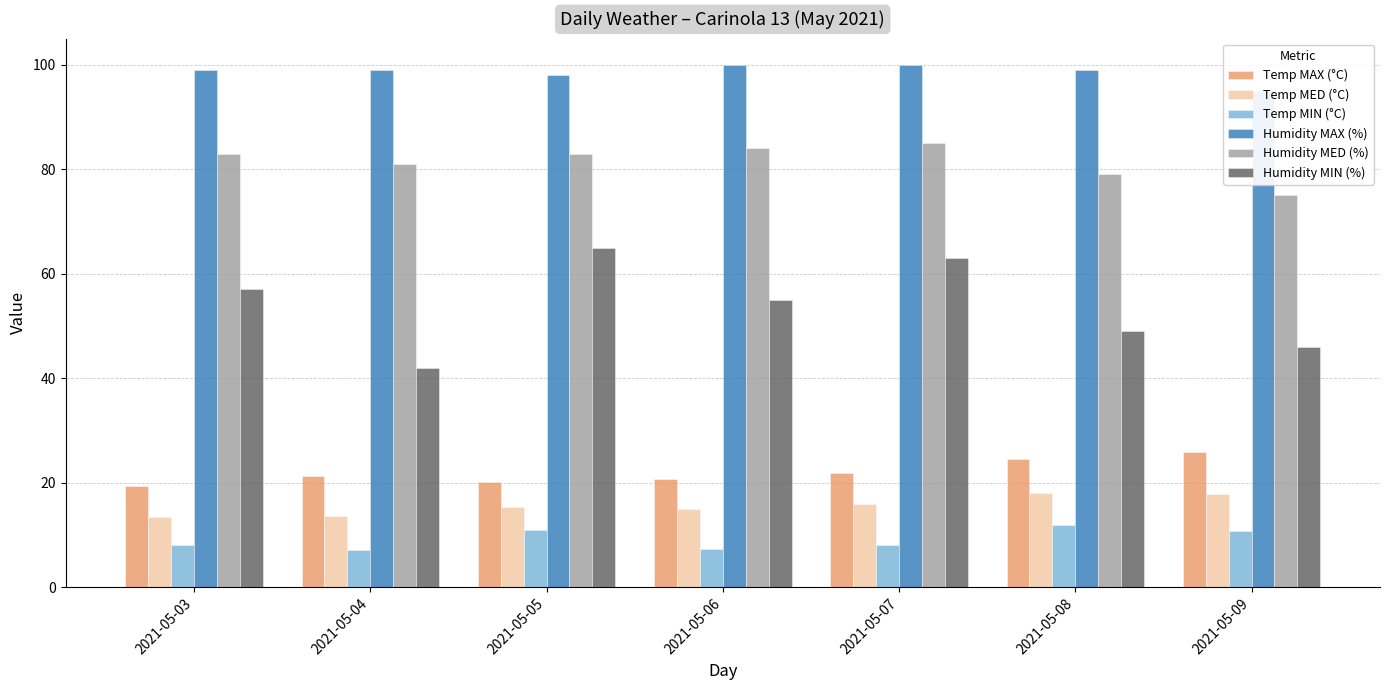

What is the value of the Temp MIN (°C) bar at the 1st from the left?

8.0